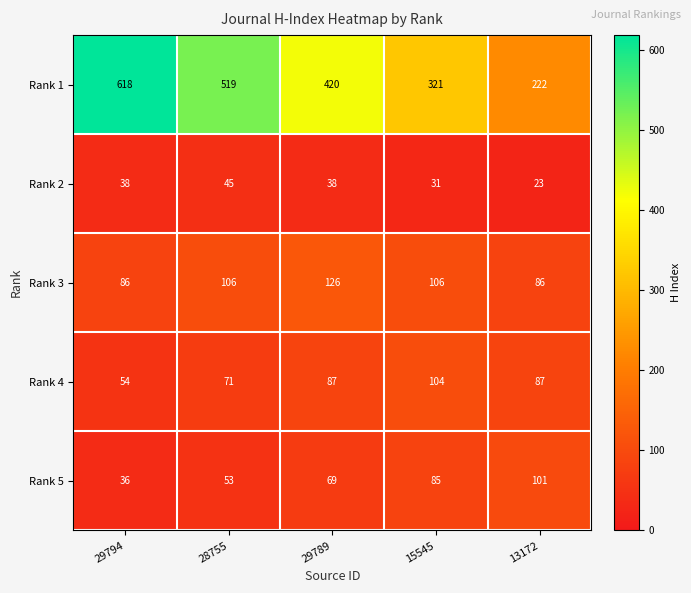

How many series are shown in this chart?

5